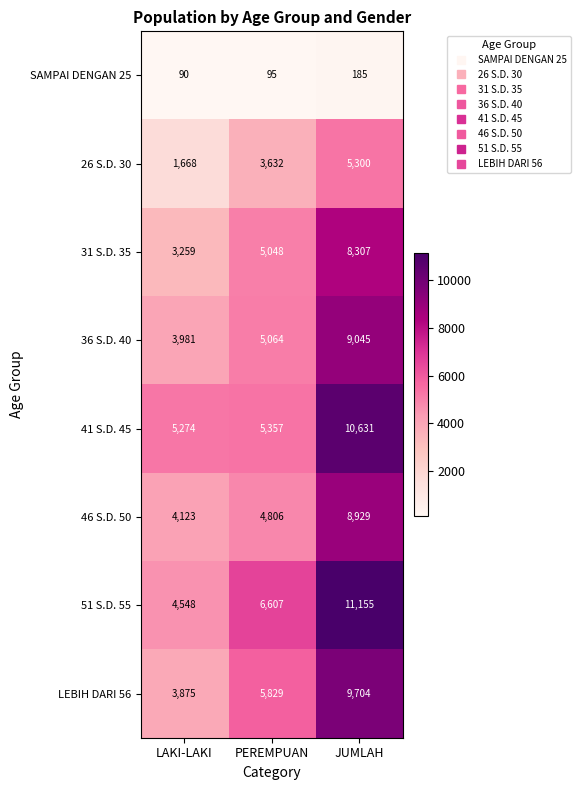

The 51 S.D. 55 series shows 6607 at PEREMPUAN. True or false?

True